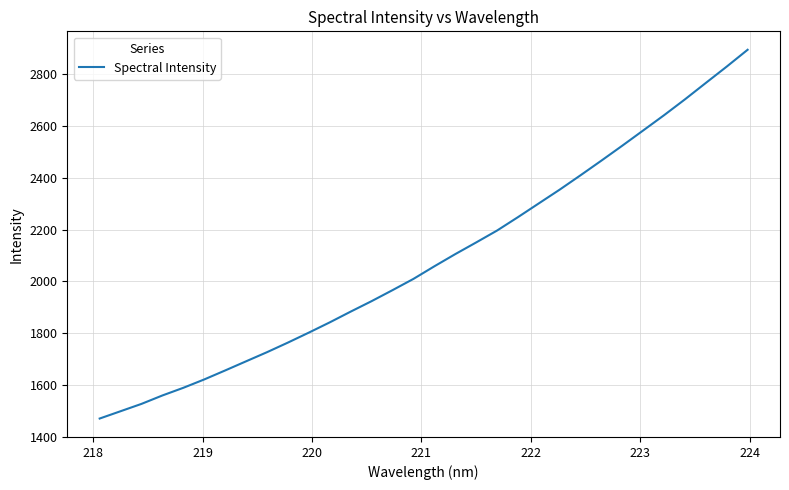

What is the difference between the maximum and minimum values?

1425.7